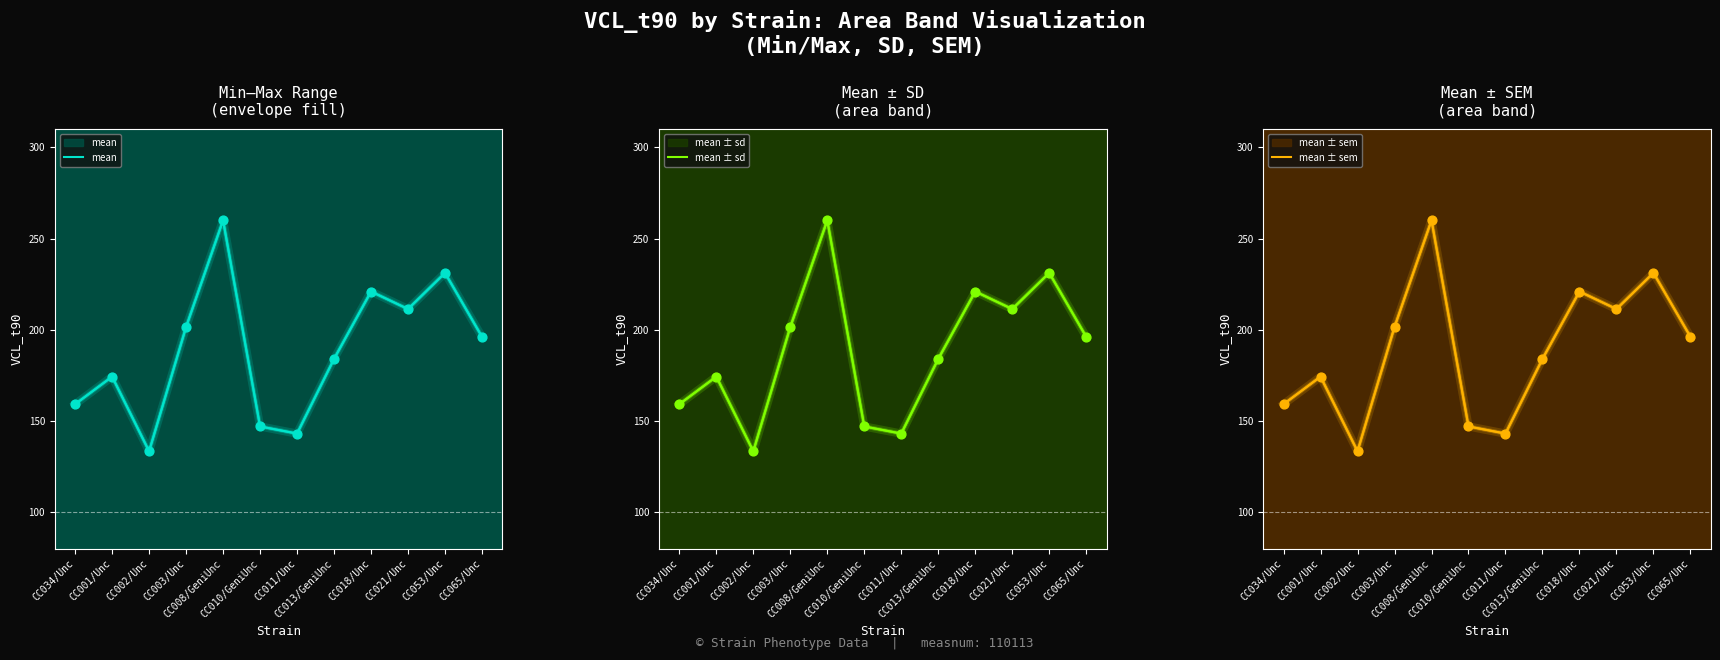

Which series reaches the maximum Y coordinate?

mean